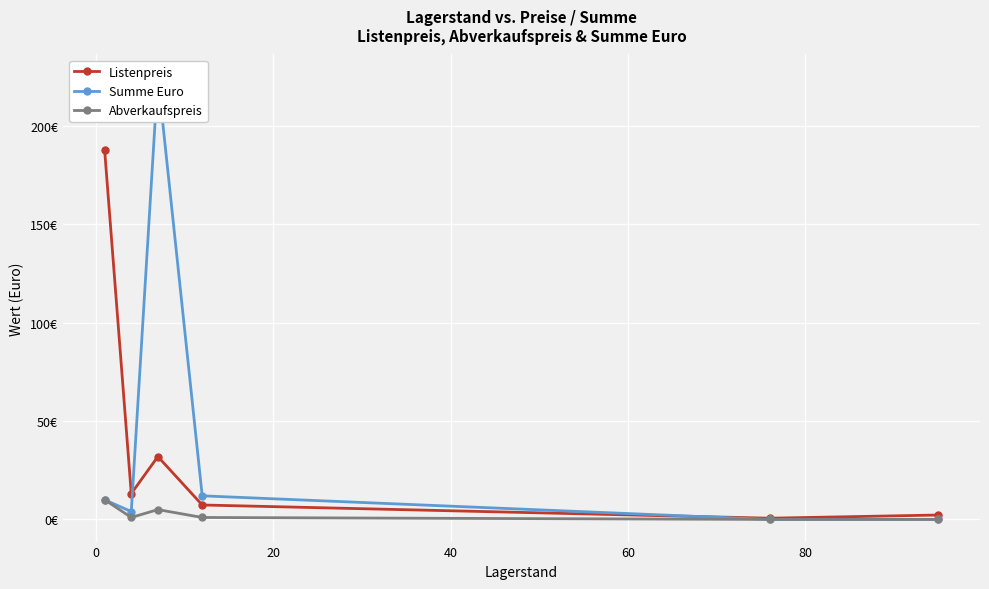

Reading left to right, list all the values displayed in this chart.

Listenpreis: 187.5	13.2	31.9	7.3	0.6	2.2
Summe Euro: 10.0	4.0	225.0	12.0	0.0	0.0
Abverkaufspreis: 10.0	1.0	5.0	1.0	0.0	0.0